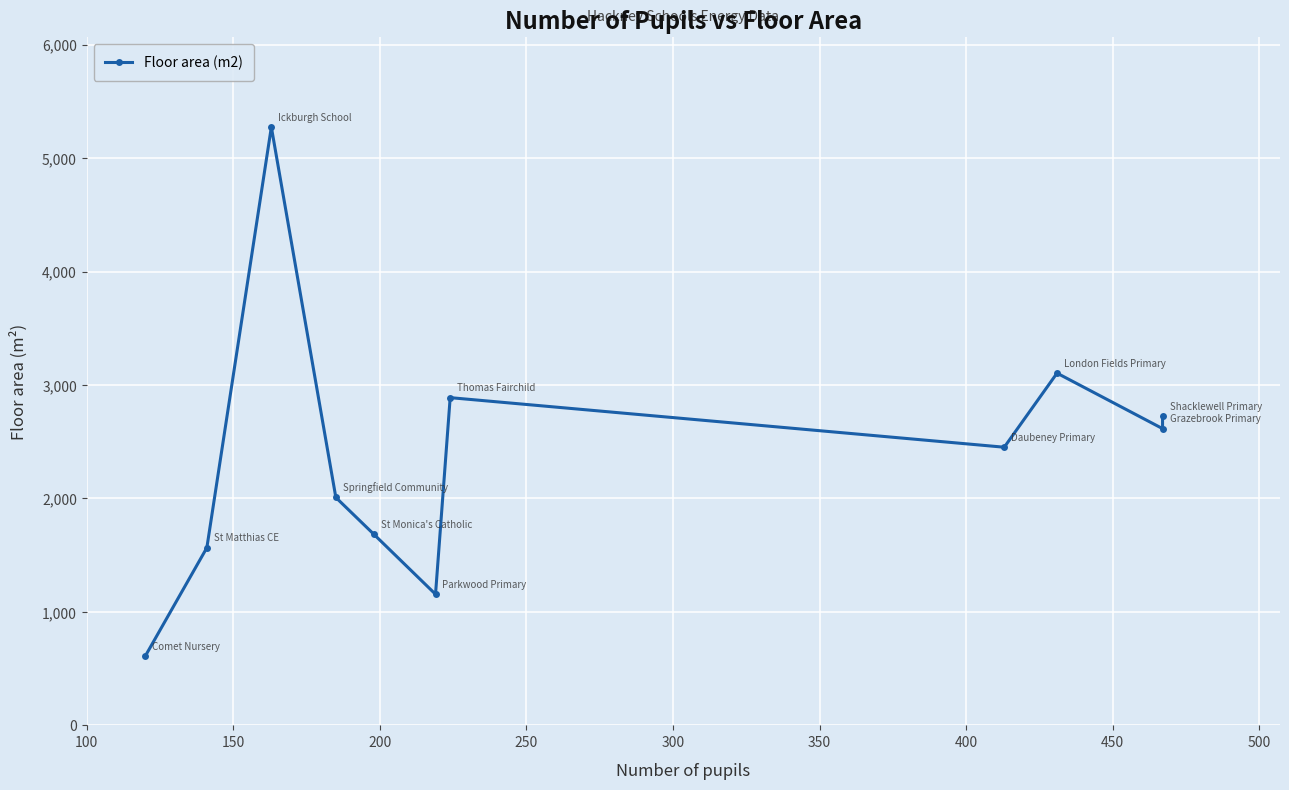

True or false: the data has more than 2 interior local peaks.

True